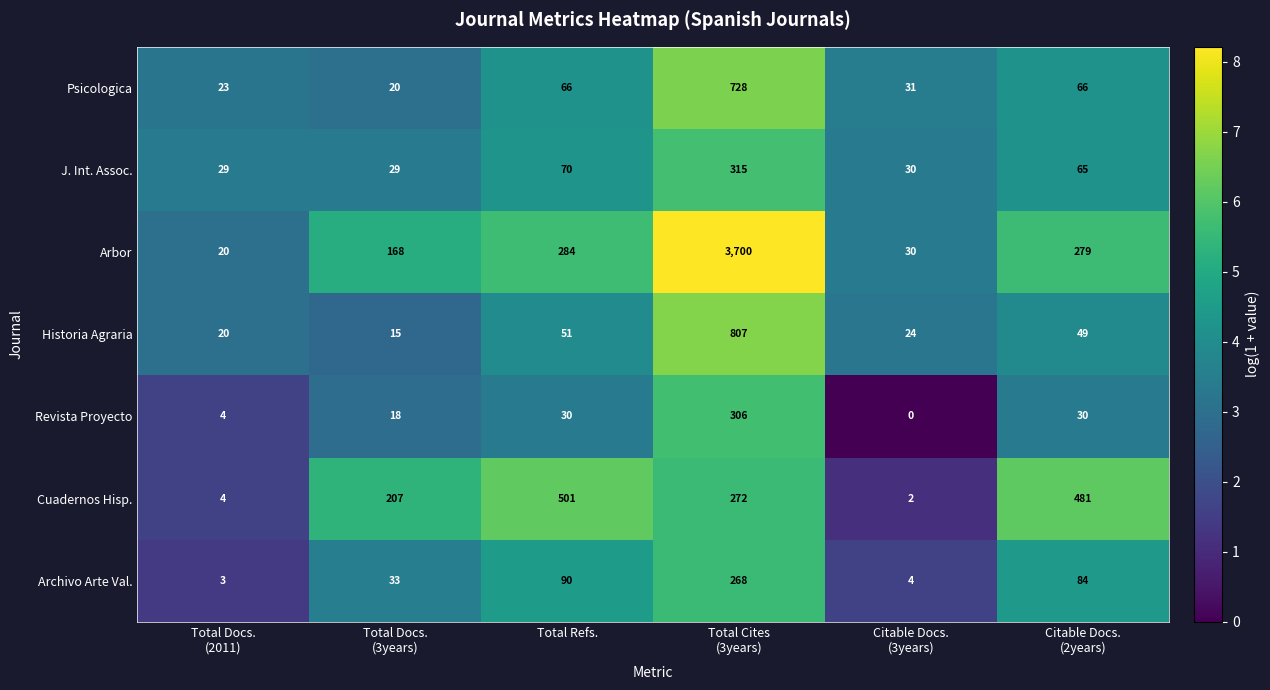

What is the spread (max minus min) of values at Total Refs.?

471